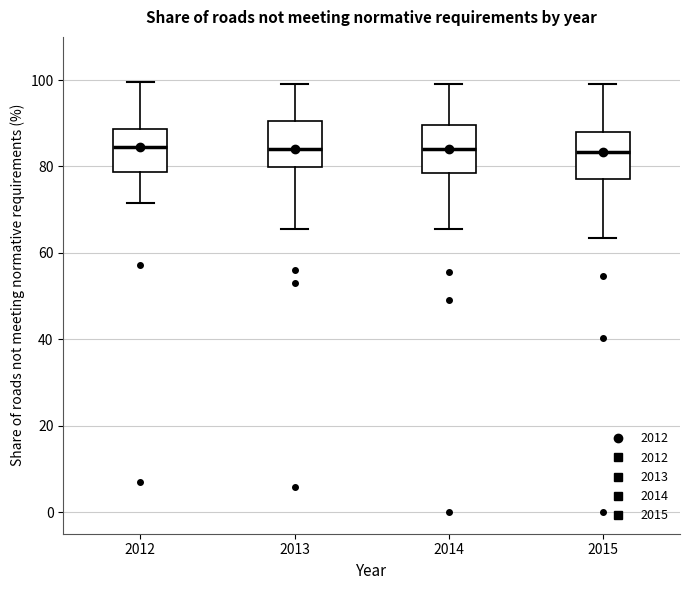

Where does the upper whisker of the box at x = 2013 end on the y-axis? The values are not printed on the chart, so give them approximately, as read against the axis.

100